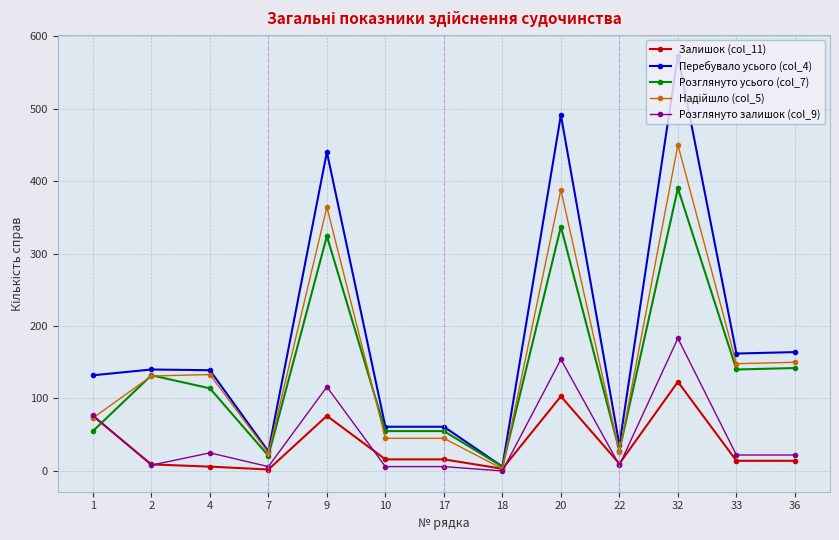

Which series has the largest total across all categories?

Перебувало усього (col_4)